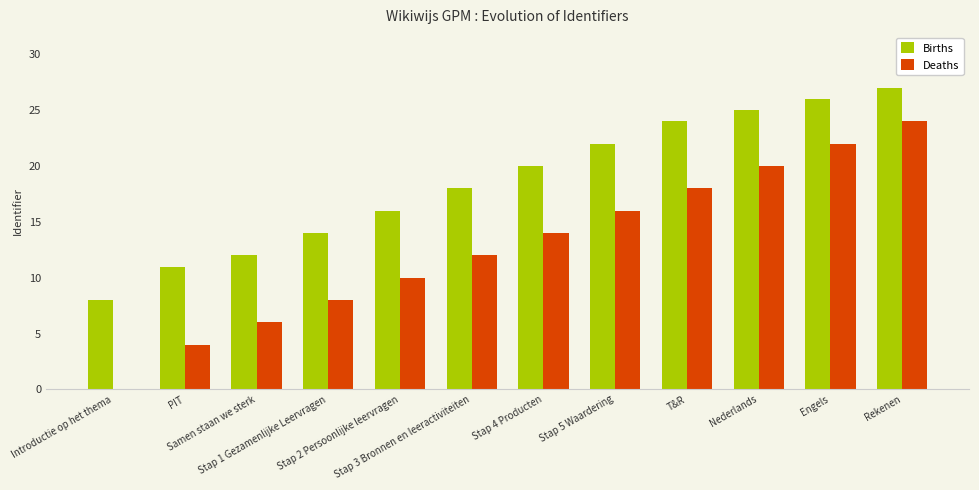

What are all the series names shown in the legend?

Births, Deaths